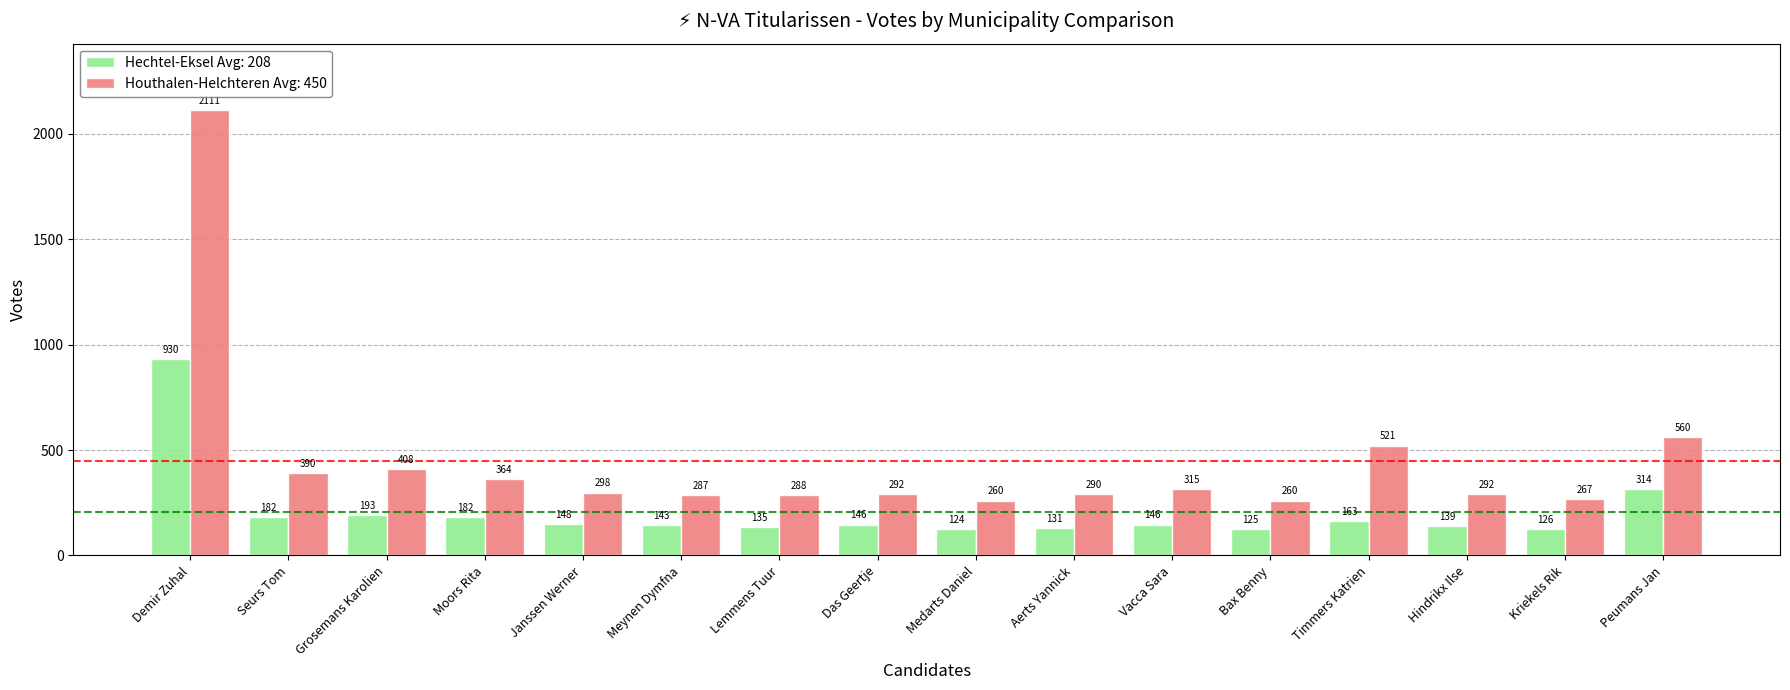

At how many categories does at least one series exceed 1866?

1